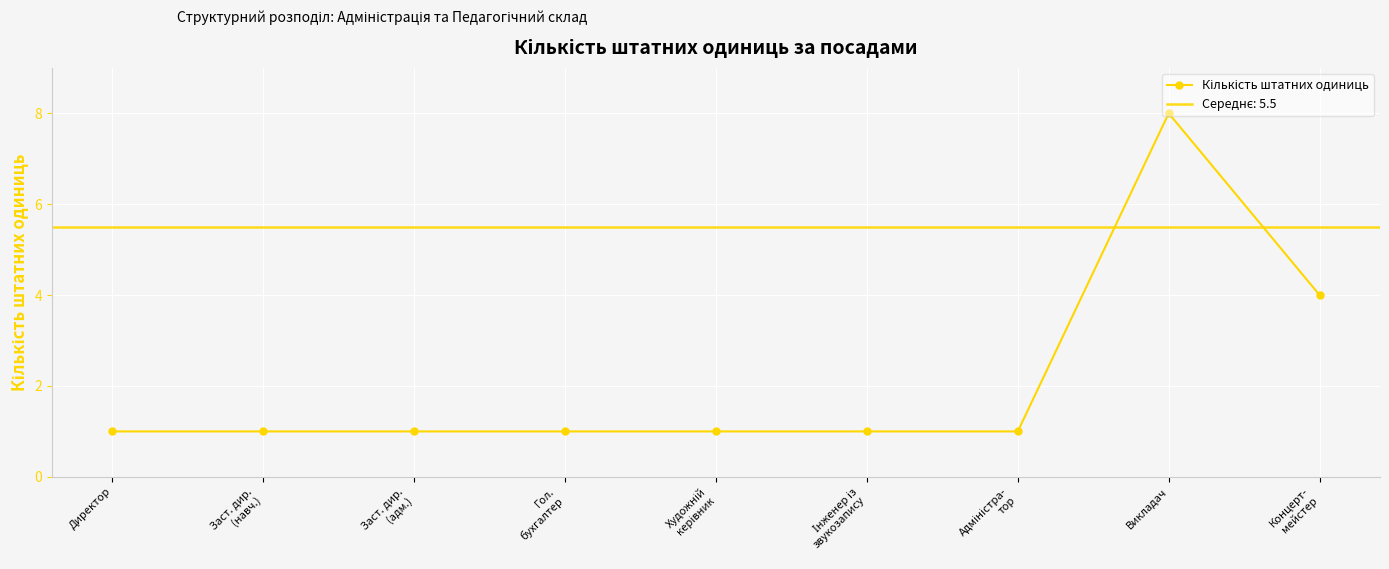

What is the value of the 4th point from the left?

1